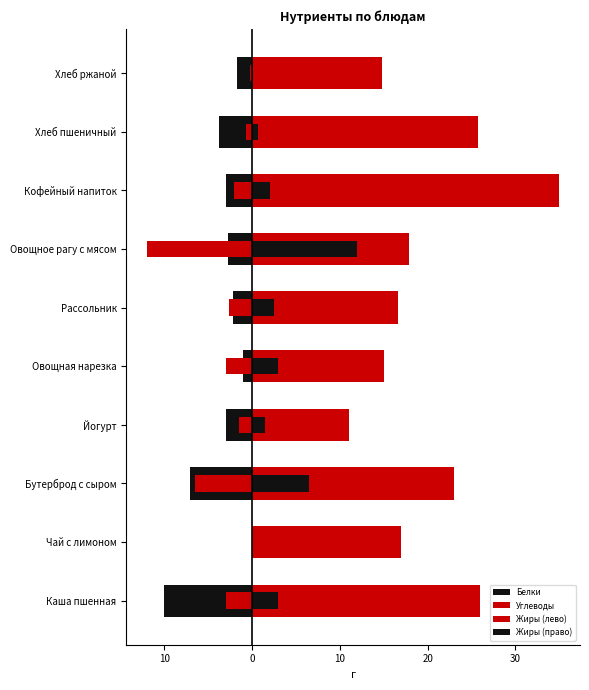

What is the average value of the Белки series?

-3.4